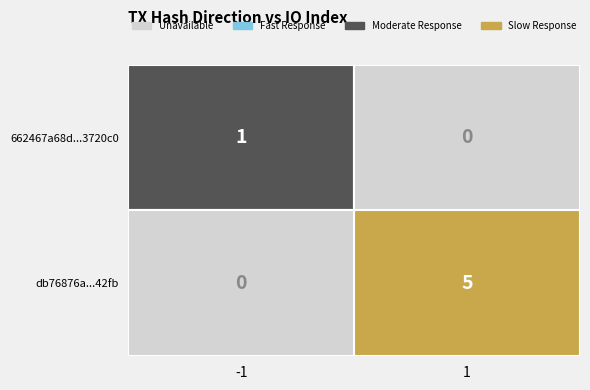

The db76876af6201aa92af9877c1a19d6880ff42fb series shows 3 at io_index. True or false?

False